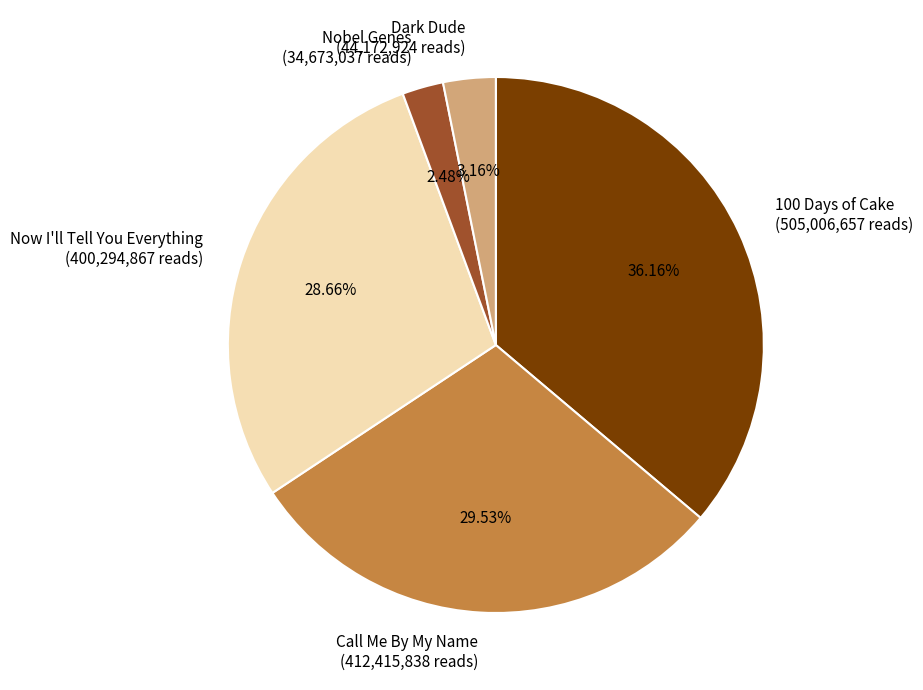

To the nearest percent, what is the difference between the 100 Days of Cake and Call Me By My Name slice percentages?

7%